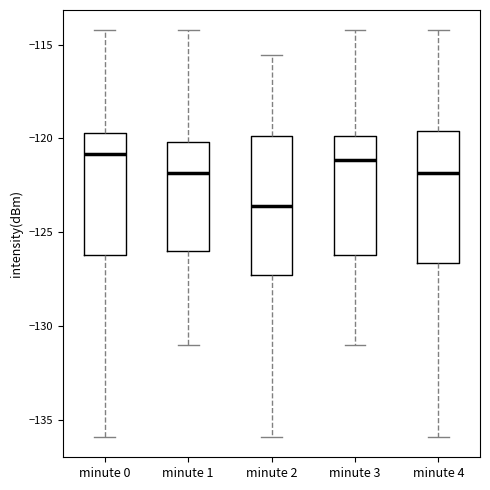

Where does the median line of the box for minute 0 sit on the y-axis? The values are not printed on the chart, so give them approximately, as read against the axis.

-121.0